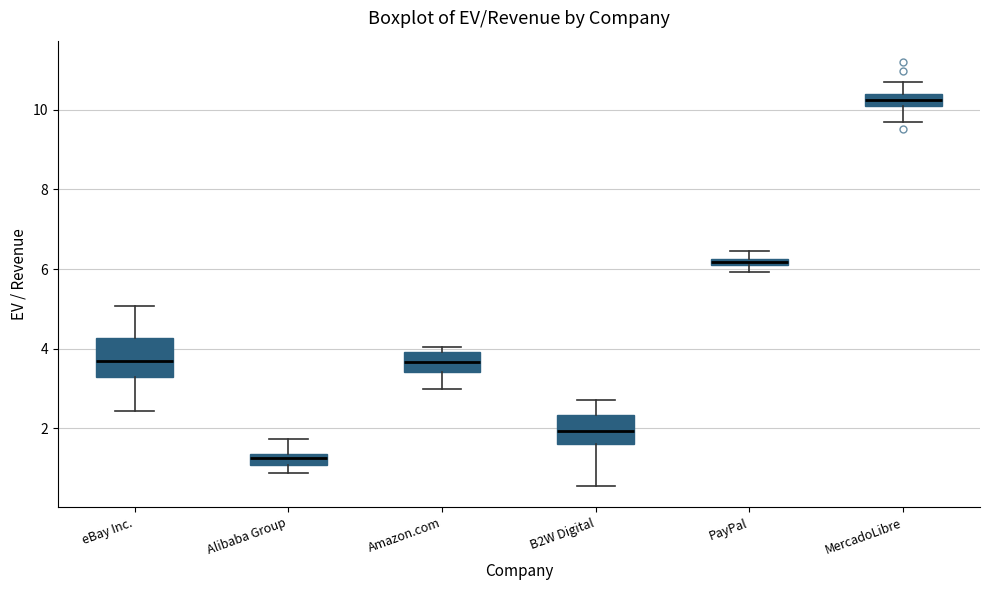

Which box's median line is the lowest?

Alibaba Group